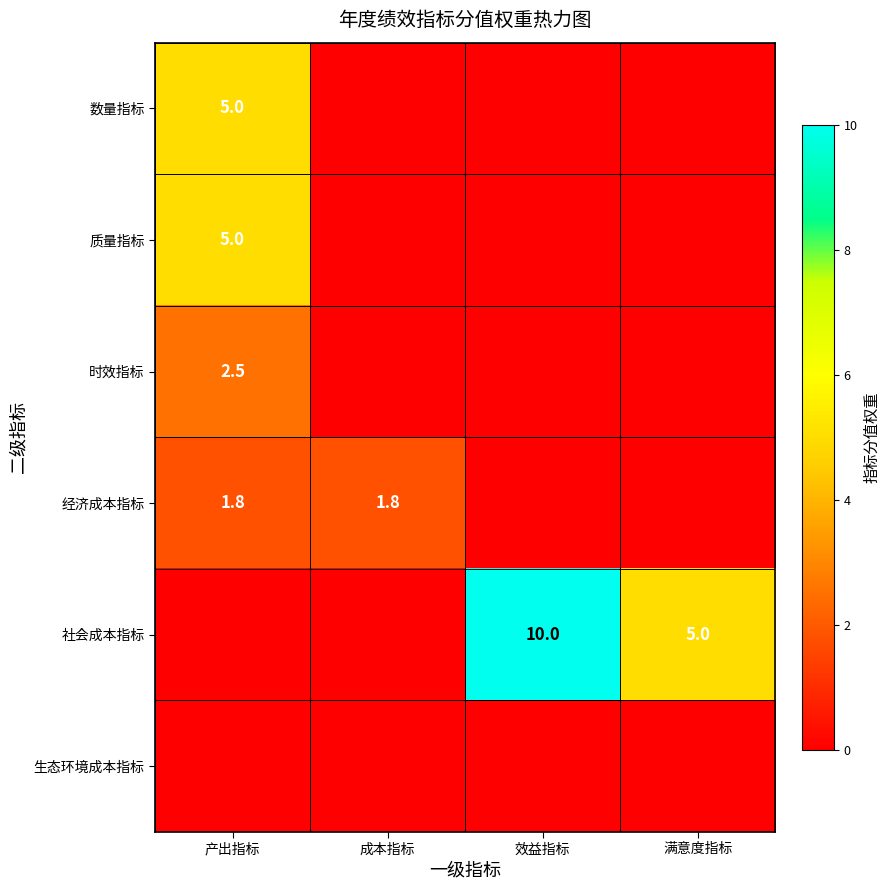

True or false: 数量指标 has a value of 1.7 at 产出指标.

False